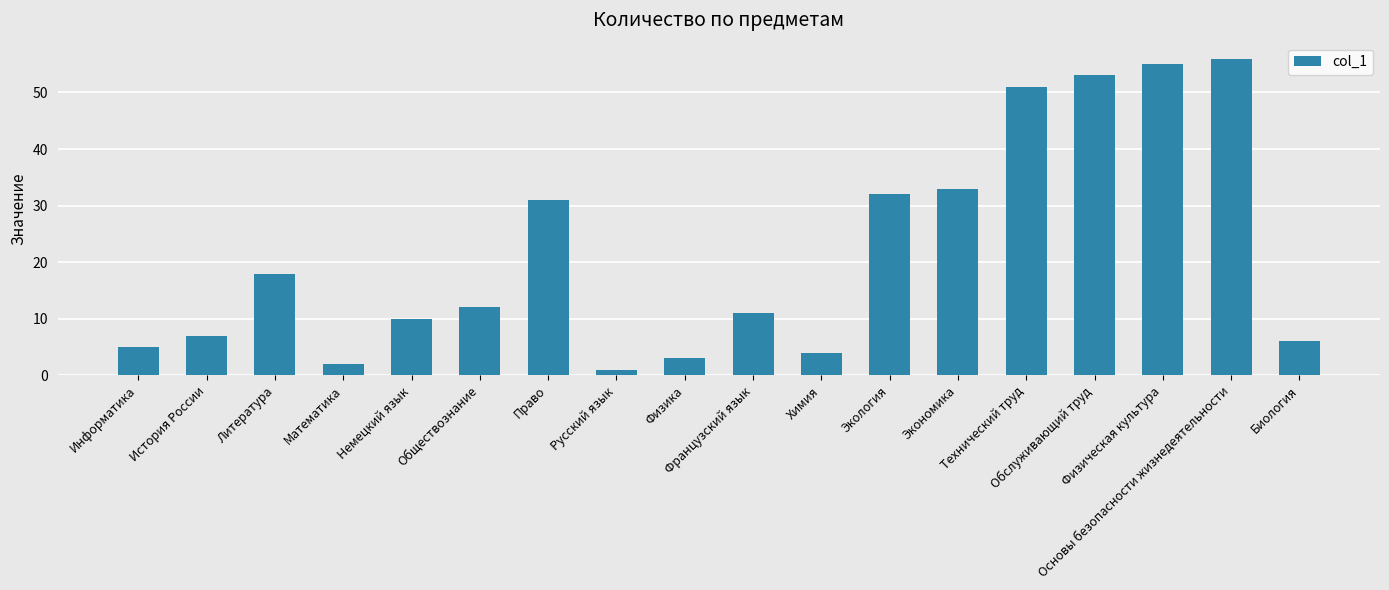

Reading right to left, what are all the values shown in this chart?

6	56	55	53	51	33	32	4	11	3	1	31	12	10	2	18	7	5